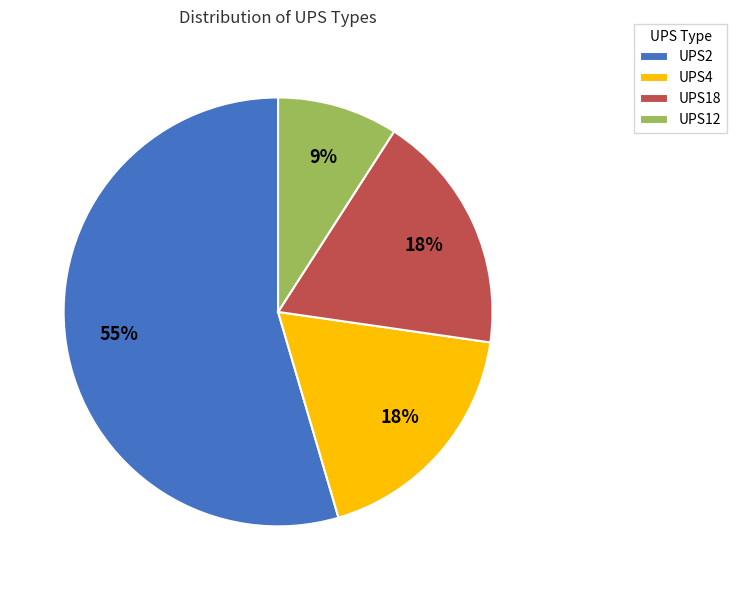

The UPS4 slice represents 5% of the pie. True or false?

False